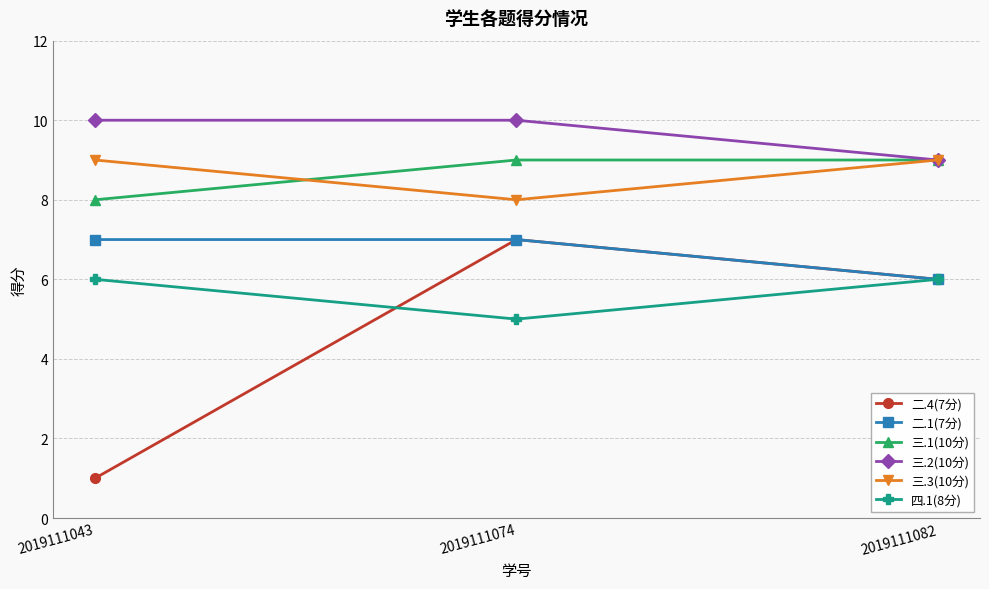

What is the total value across all series at 2019111043?

41